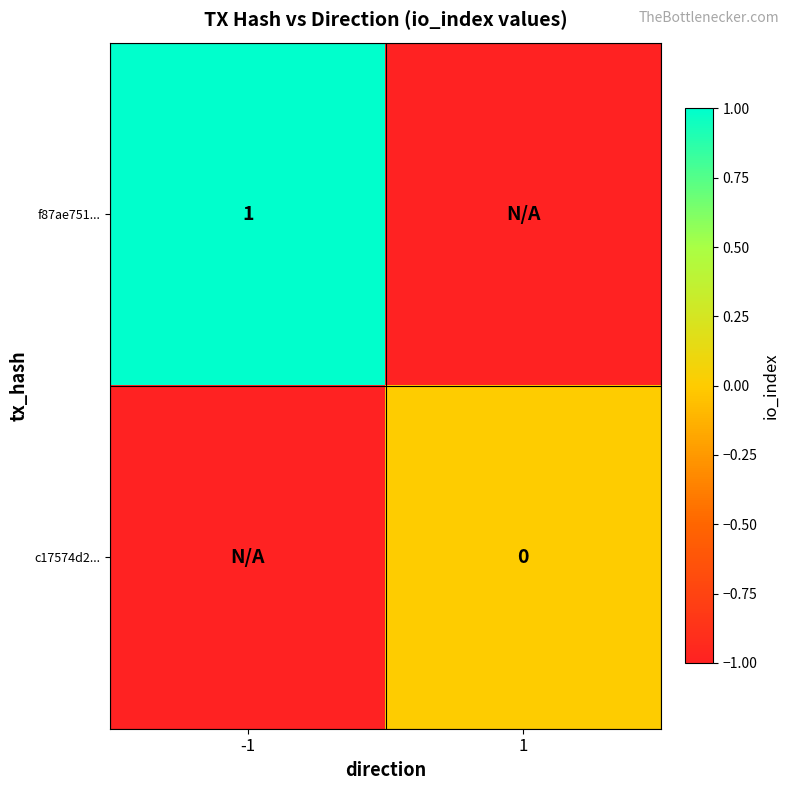

Is it true that f87ae751... equals 1 at -1?

True